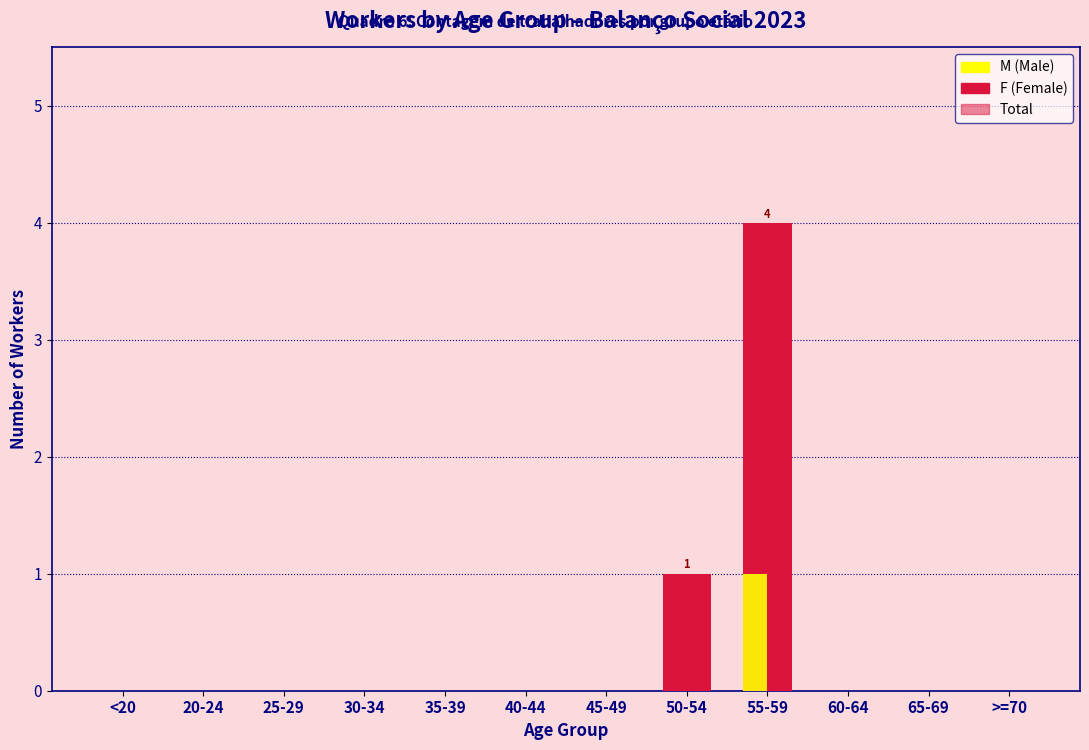

How many data points does each series have?

12